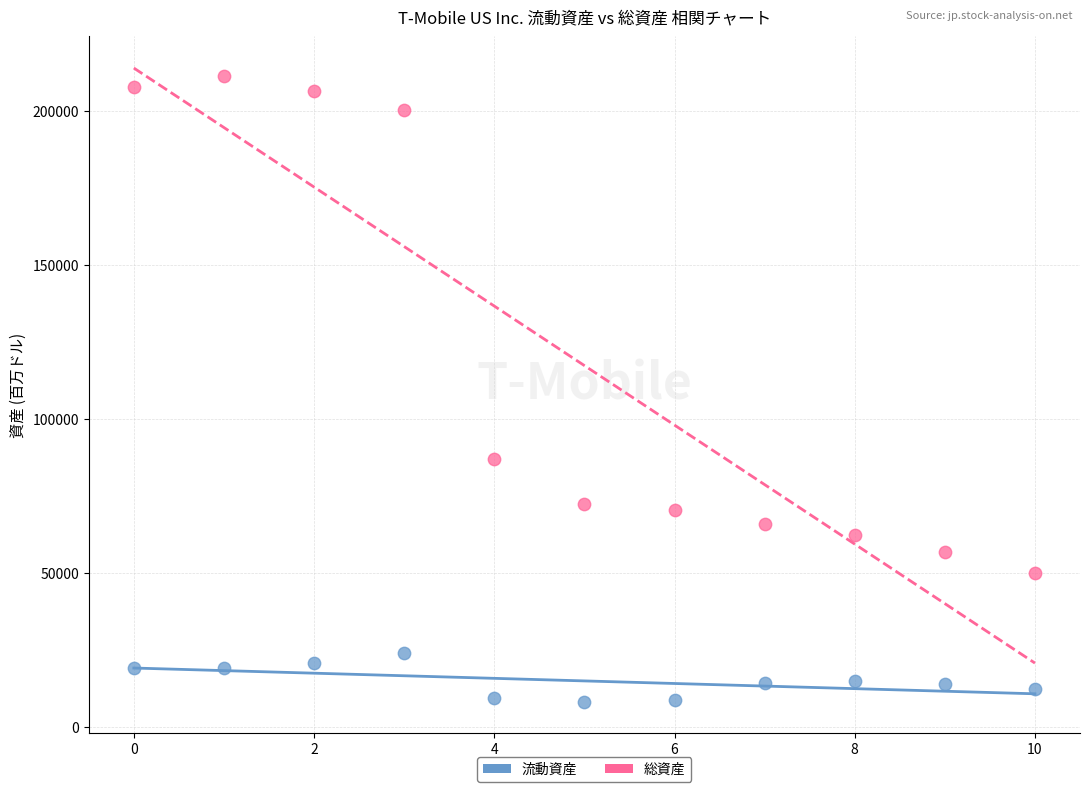

What are all the series names shown in the legend?

流動資産, 総資産